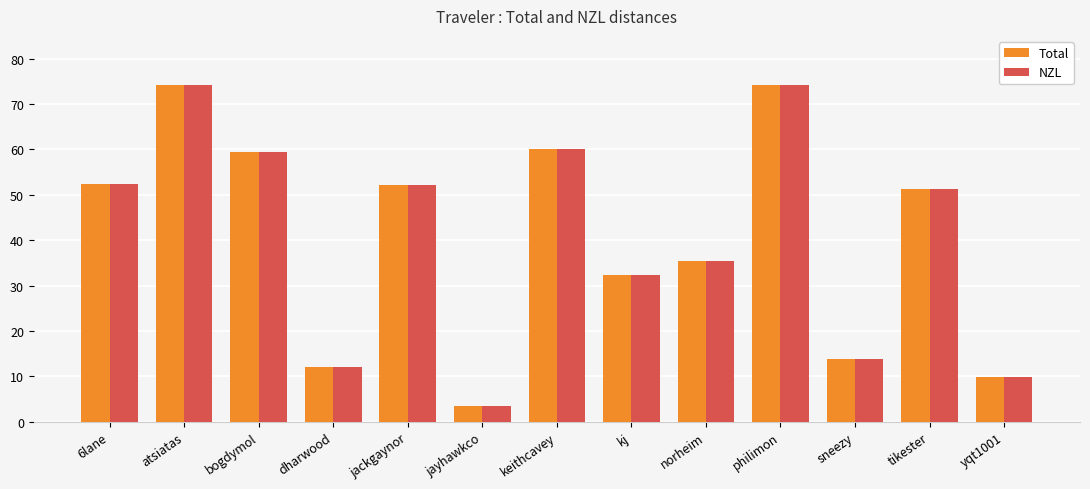

What are all the series names shown in the legend?

Total, NZL